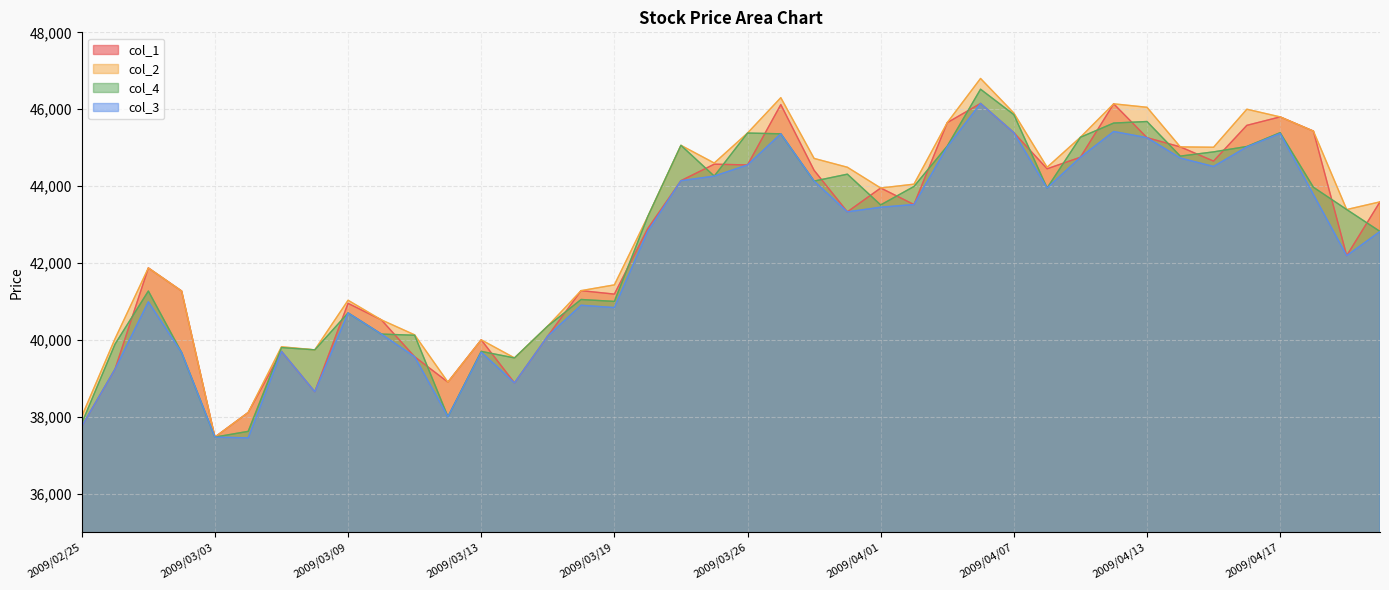

What is the greatest value displayed?

46800